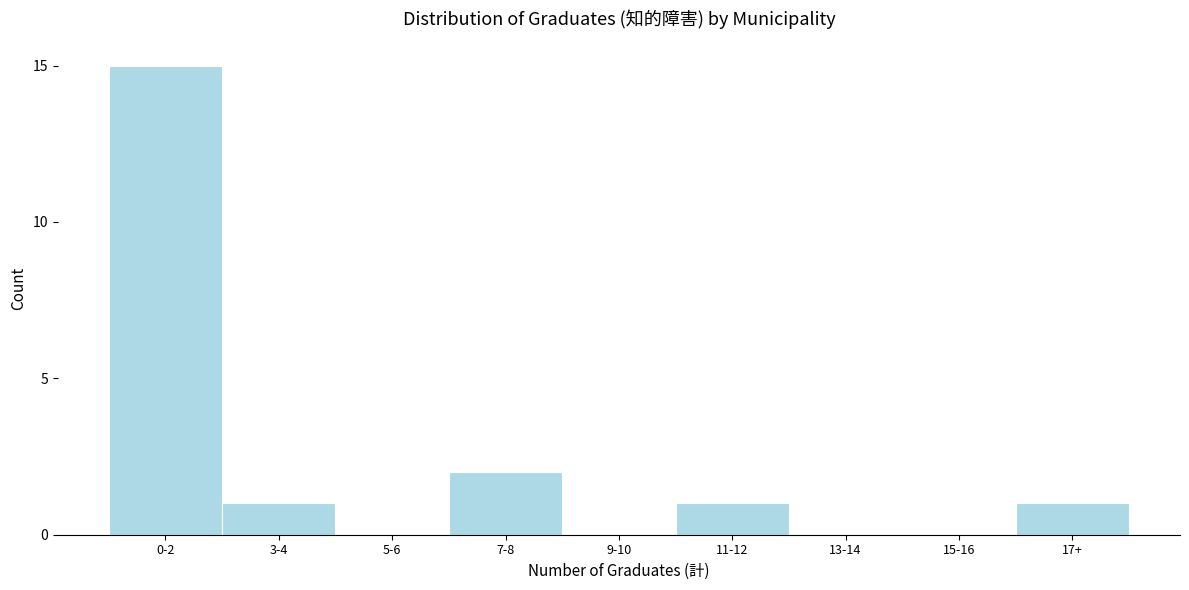

Reading left to right, transcribe all the data shown in this chart.

0-2=15	3-4=1	5-6=0	7-8=2	9-10=0	11-12=1	13-14=0	15-16=0	17+=1